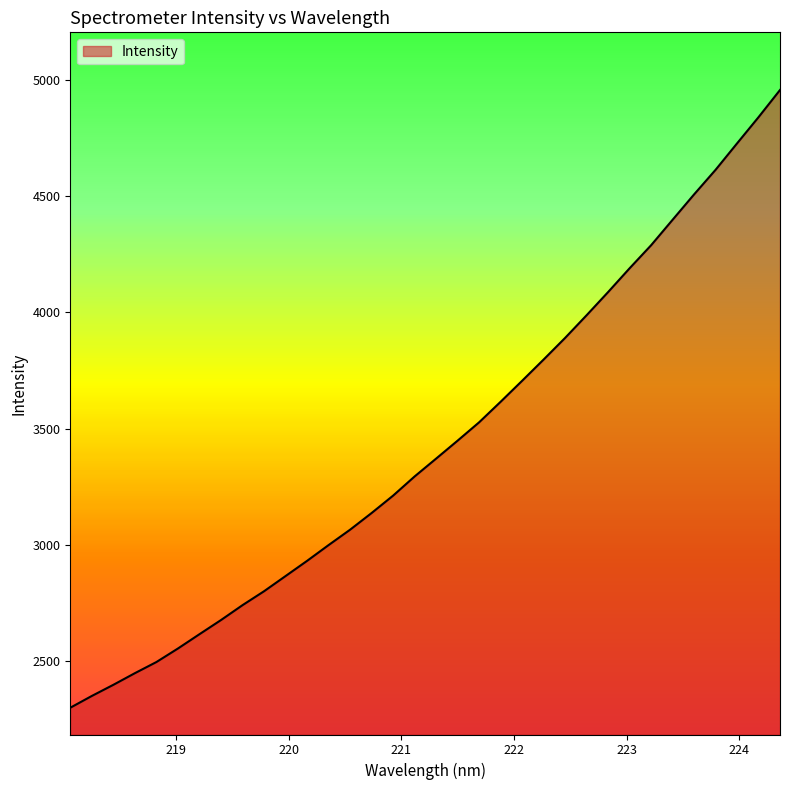

What is the difference between the maximum and minimum values?

2654.3